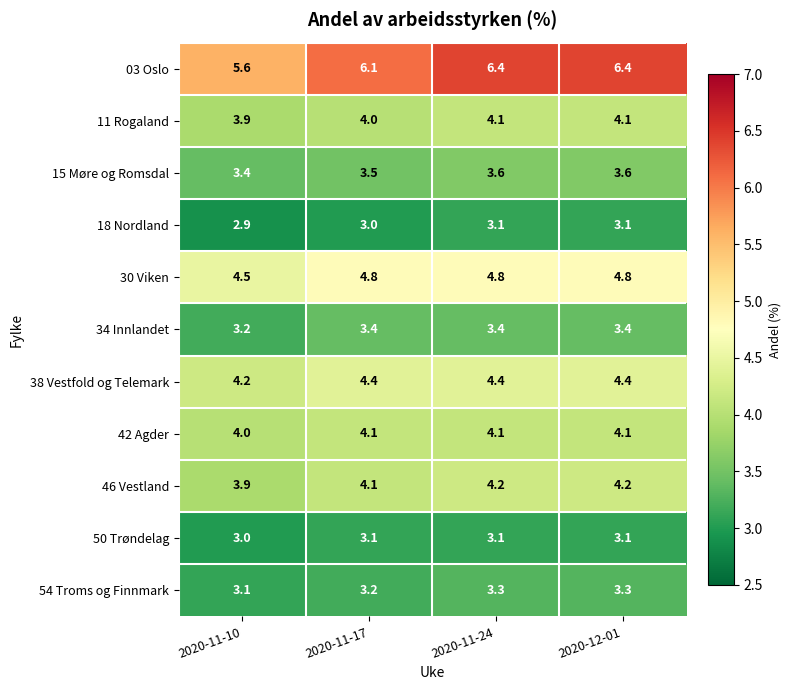

Which series has the largest range (max minus min)?

03 Oslo